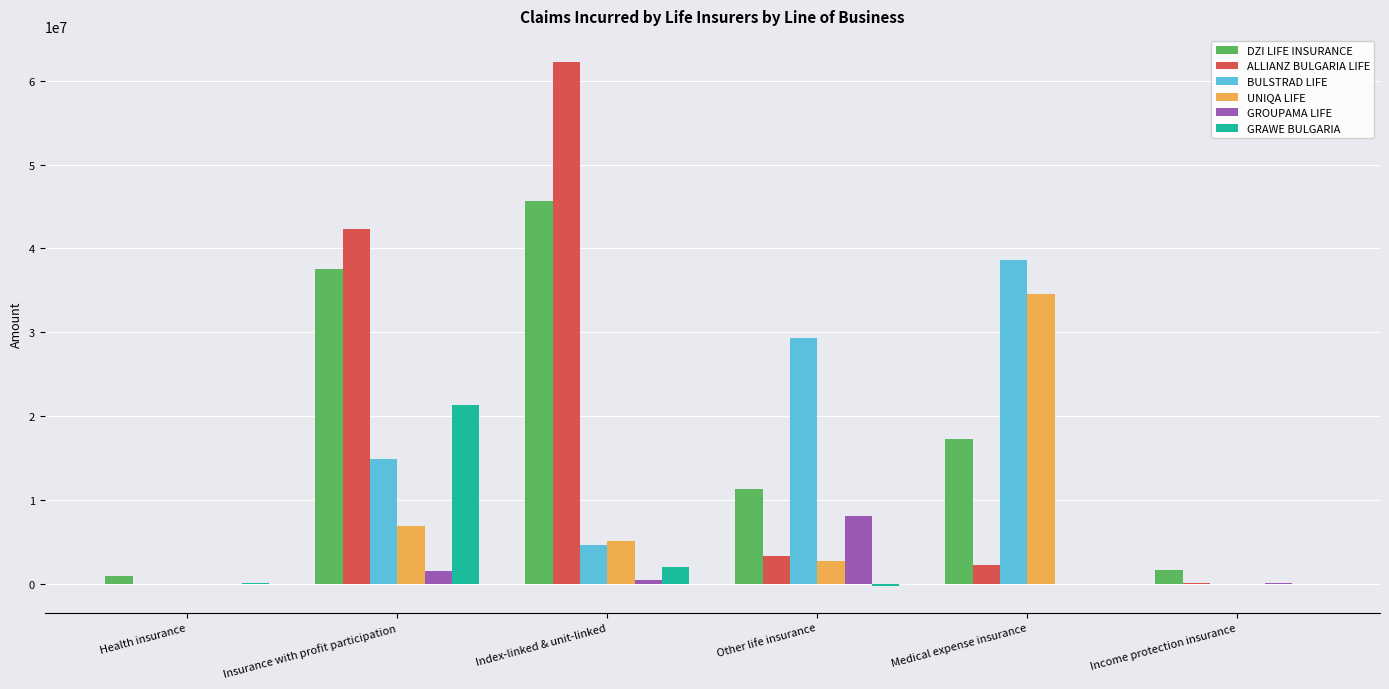

What is the difference between the GRAWE BULGARIA values at Income protection insurance and Insurance with profit participation?

21338682.8